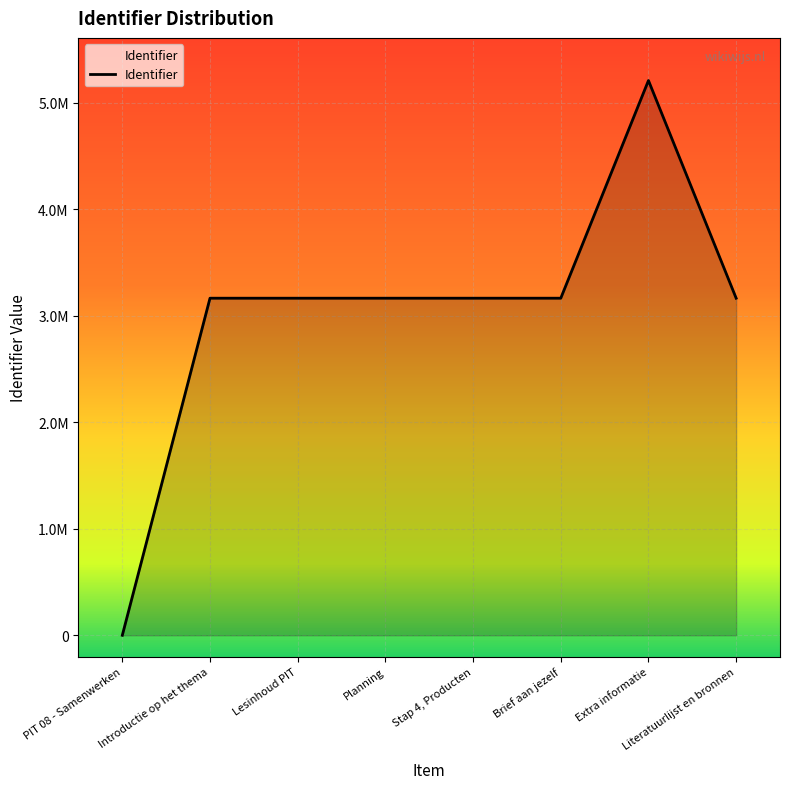

Does the chart display data point markers on the line(s)?

No